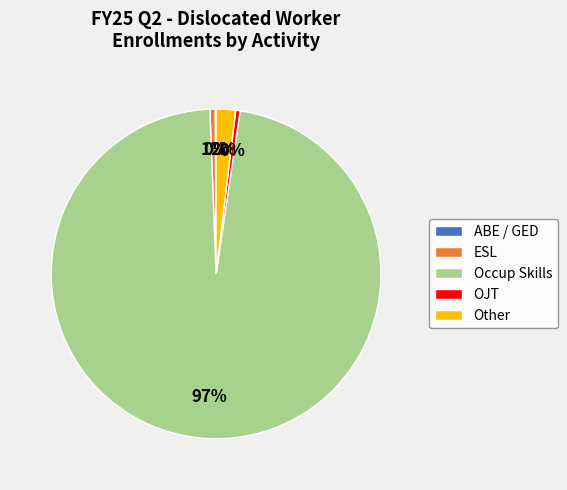

To the nearest percent, what is the average slice percentage?

20%